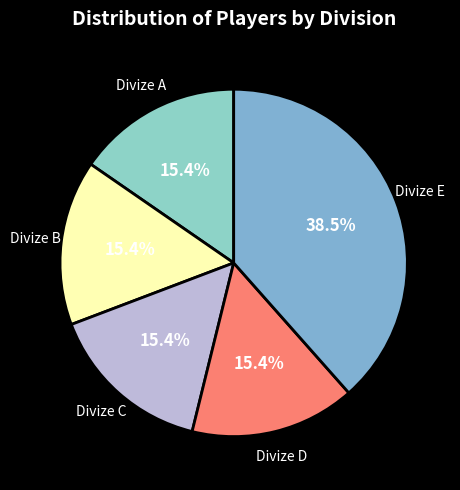

How many slices are in this pie chart?

5